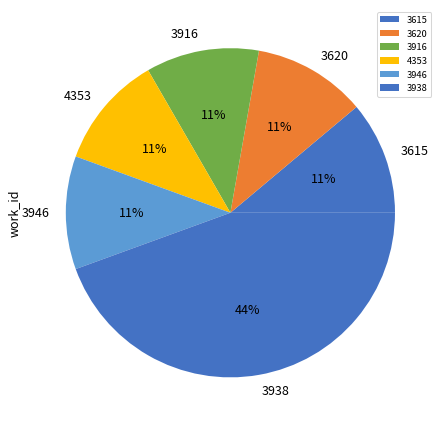

Is the sum of 3620 and 3946 greater than half?

No